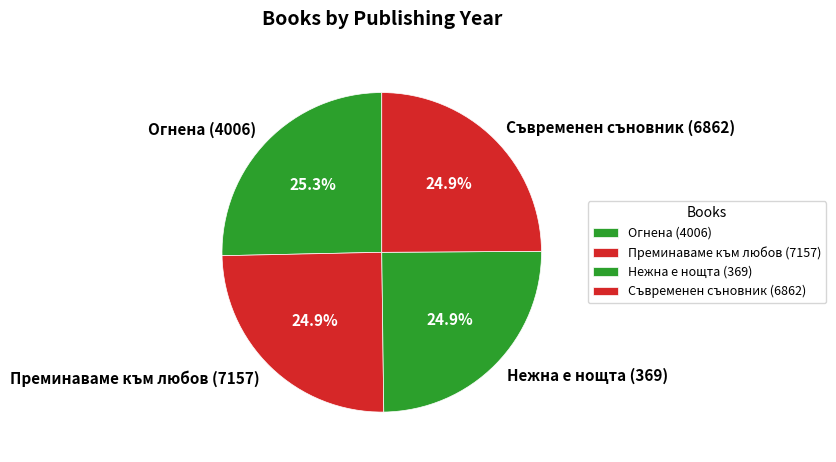

Does Преминаваме към любов (7157) represent more than half of the total?

No